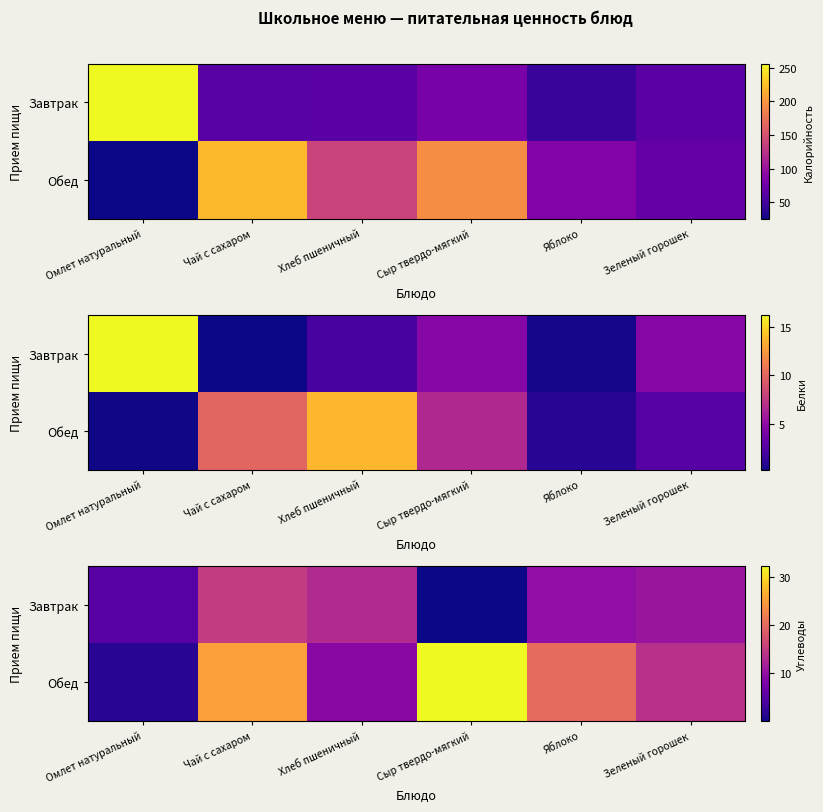

What is the difference between the maximum and minimum values in the Завтрак series?

15.0